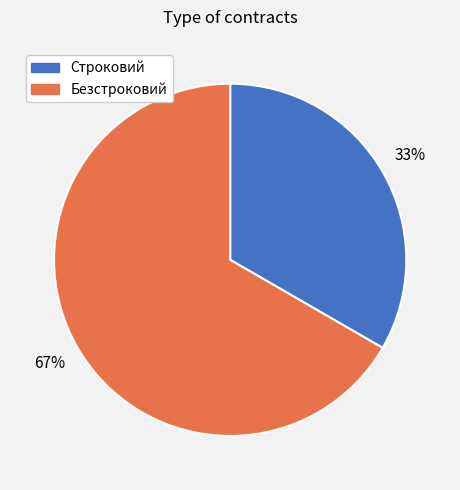

Rank the categories by value from lowest to highest.

Строковий, Безстроковий